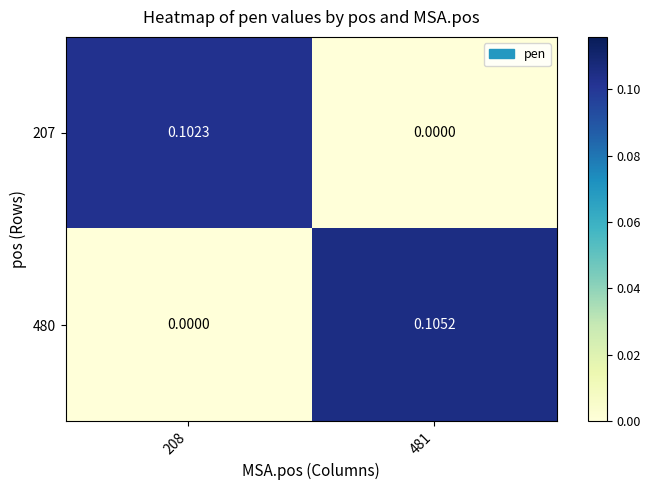

Is the value of 480 at 481 greater than the value of 207 at 481?

Yes